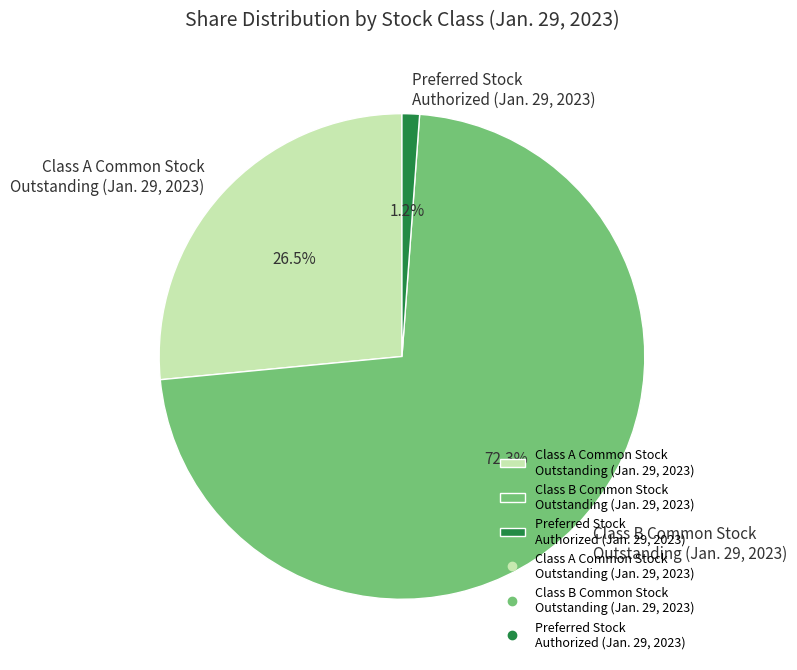

Which has a higher value, Class B Common Stock Outstanding (Jan. 29, 2023) or Class A Common Stock Outstanding (Jan. 29, 2023)?

Class B Common Stock Outstanding (Jan. 29, 2023)